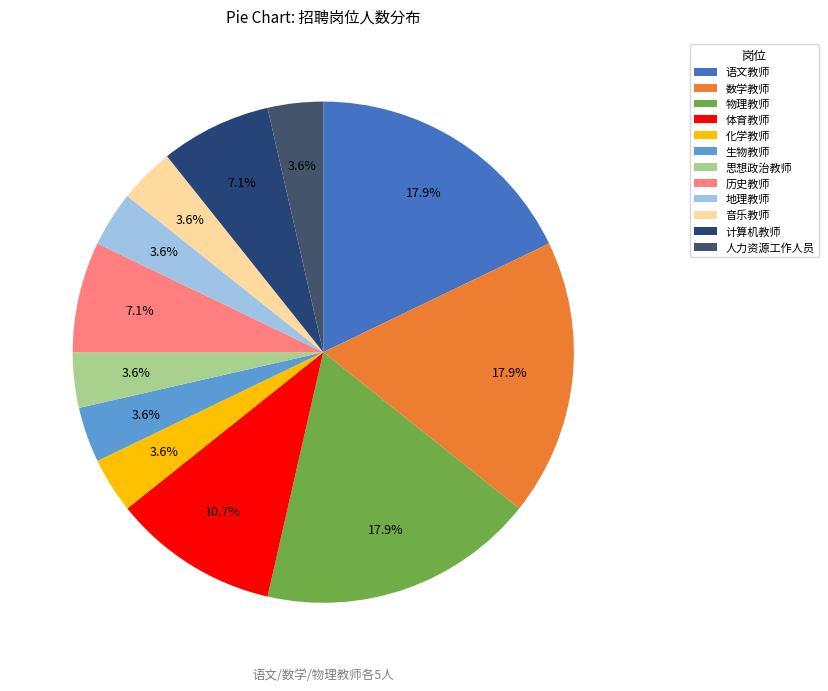

Does 语文教师 represent more than half of the total?

No